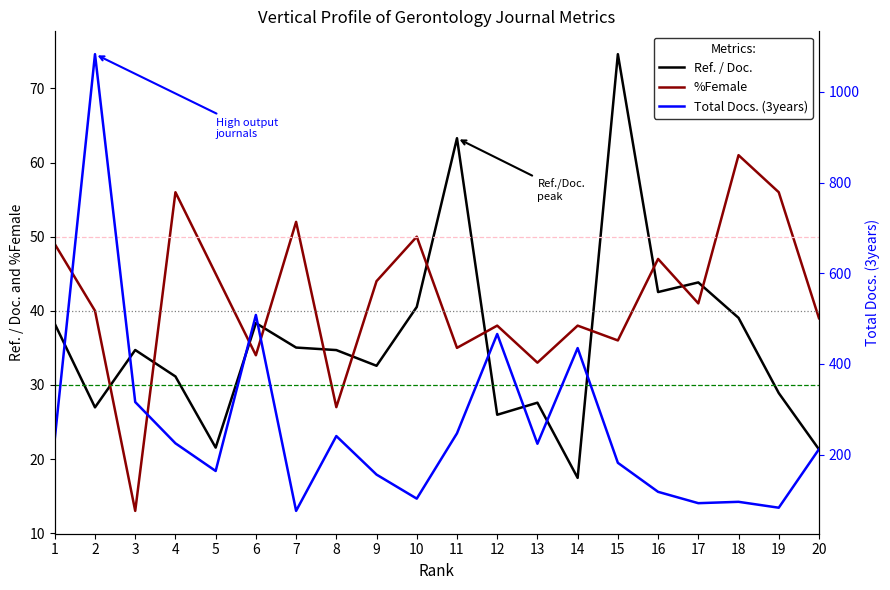

At how many categories does at least one series exceed 667?

1